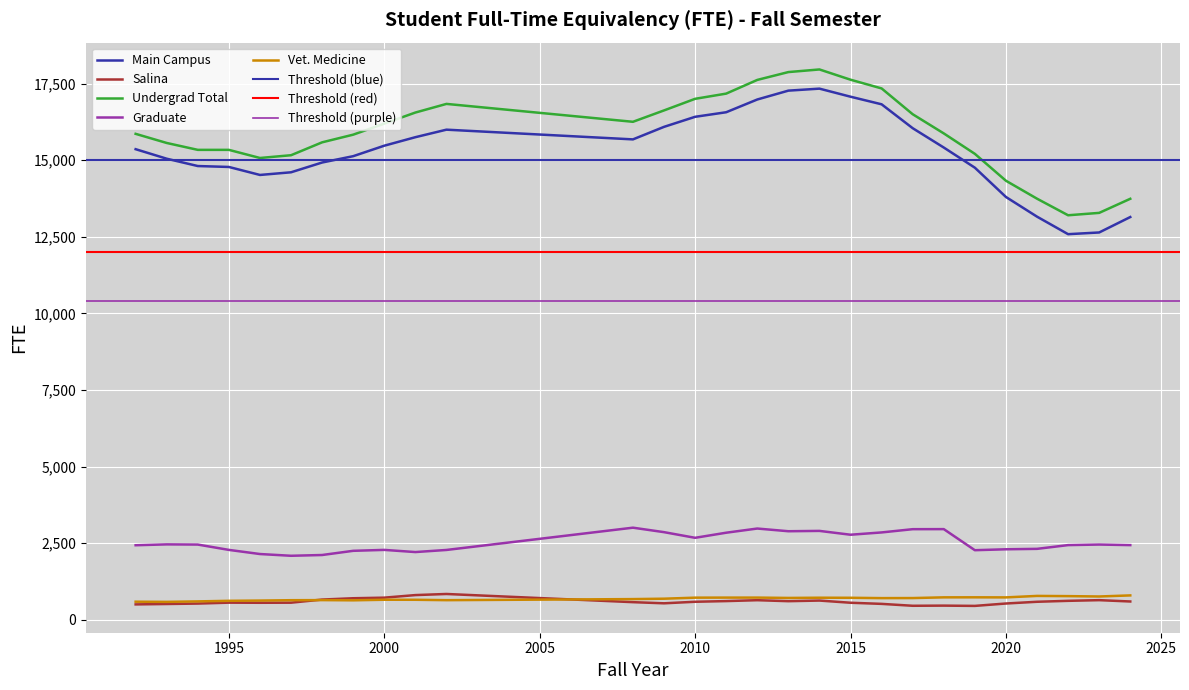

What is the value of the Main Campus point at the 26th from the left?

12584.7